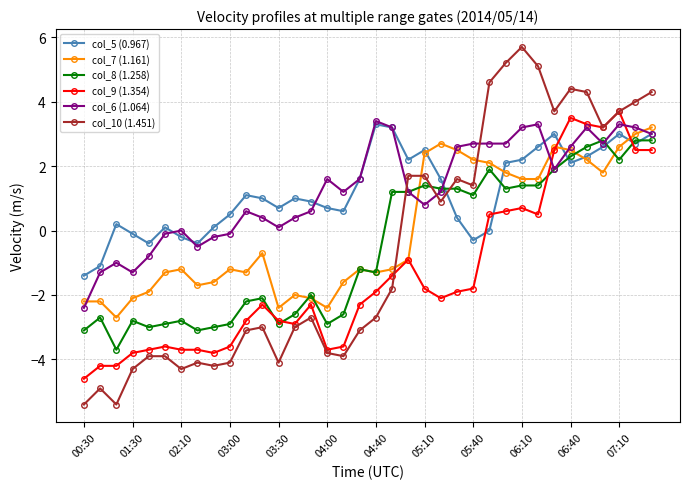

What is the maximum value for col_8 (1.258)?

2.8